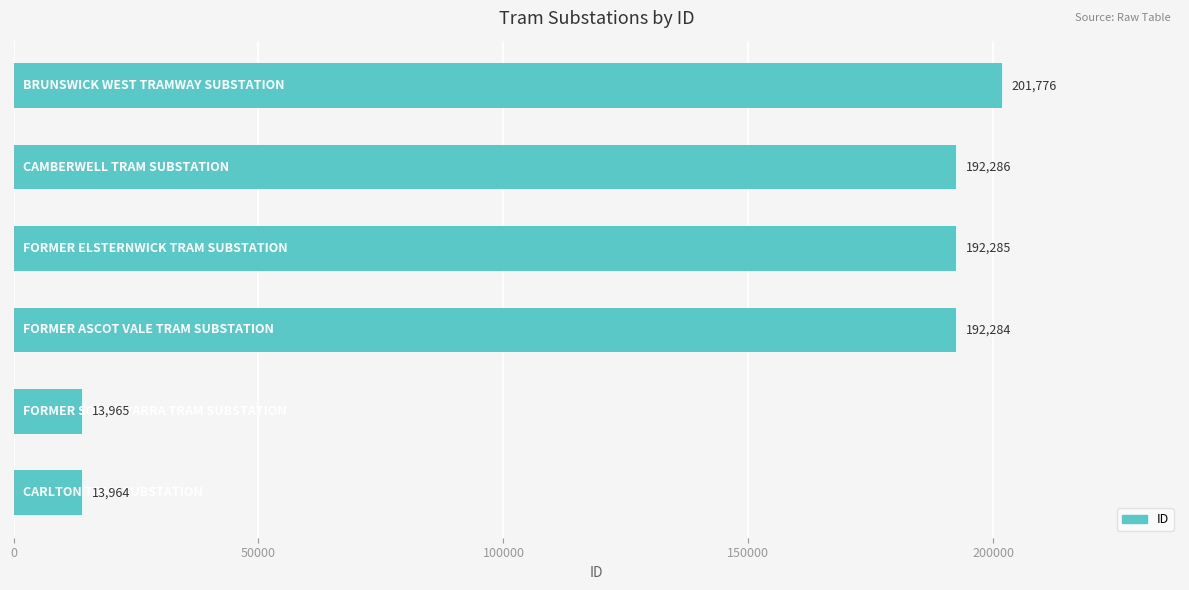

What is the difference between the second highest and second lowest values?

178321